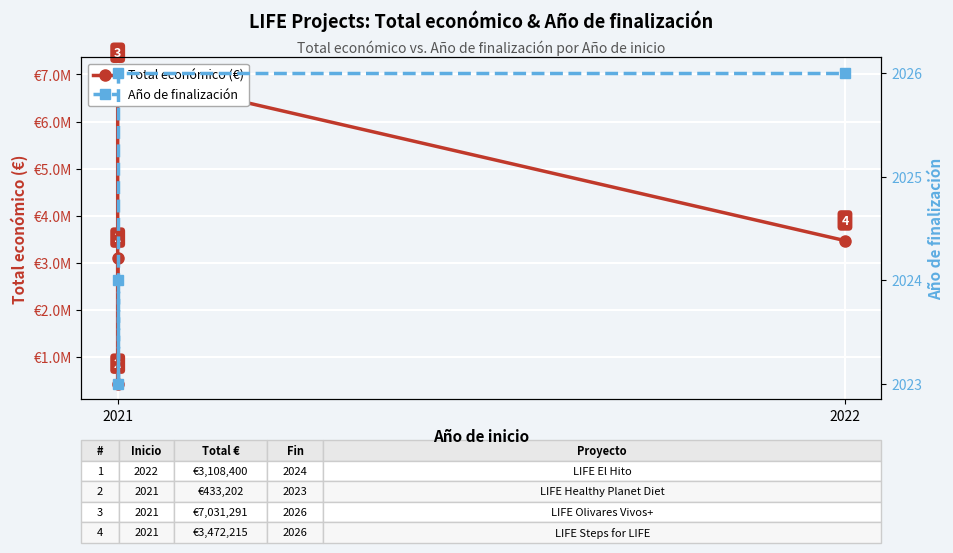

What is the smallest value displayed?

2023